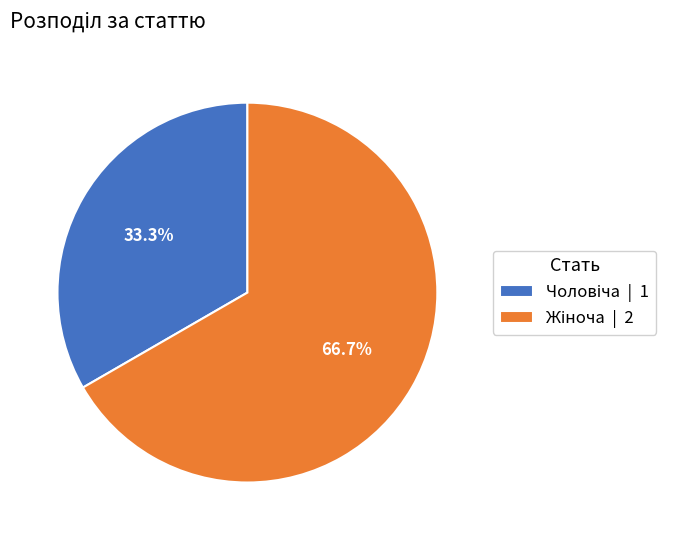

Is there any slice that represents more than half of the pie?

Yes